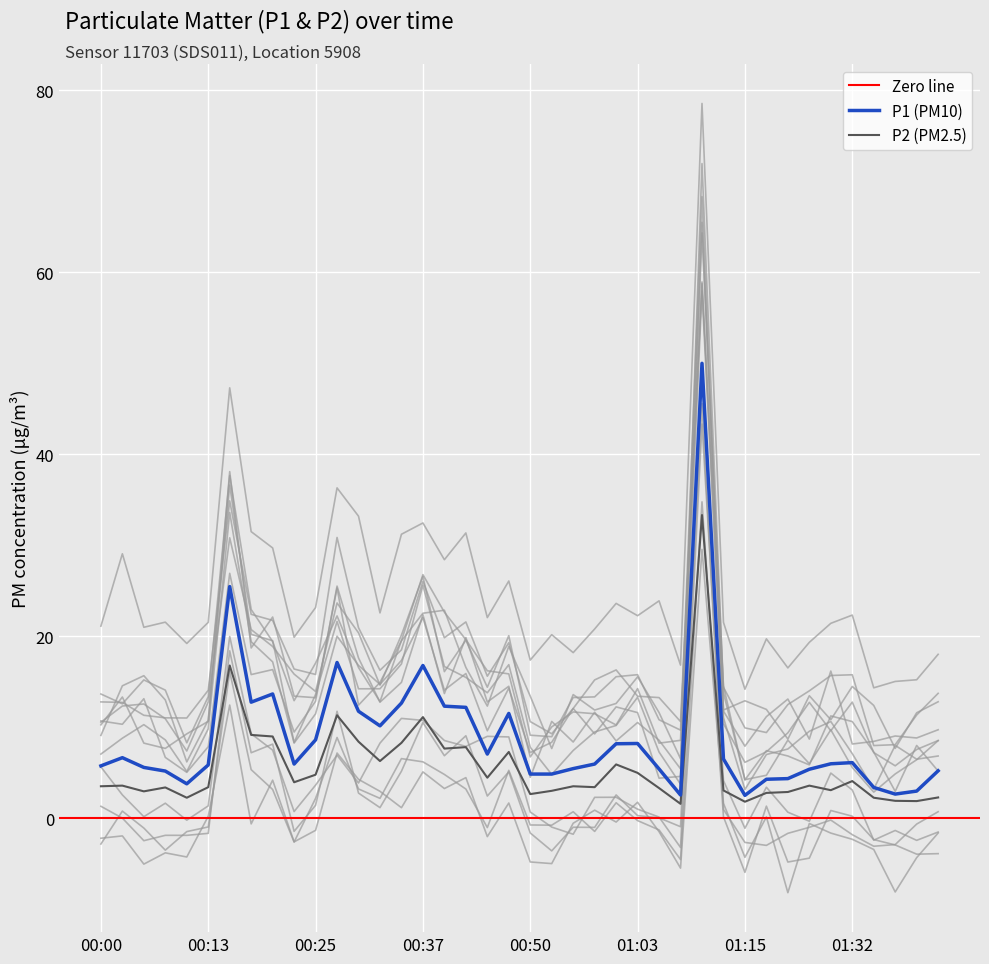

How many data points are above 3?

29